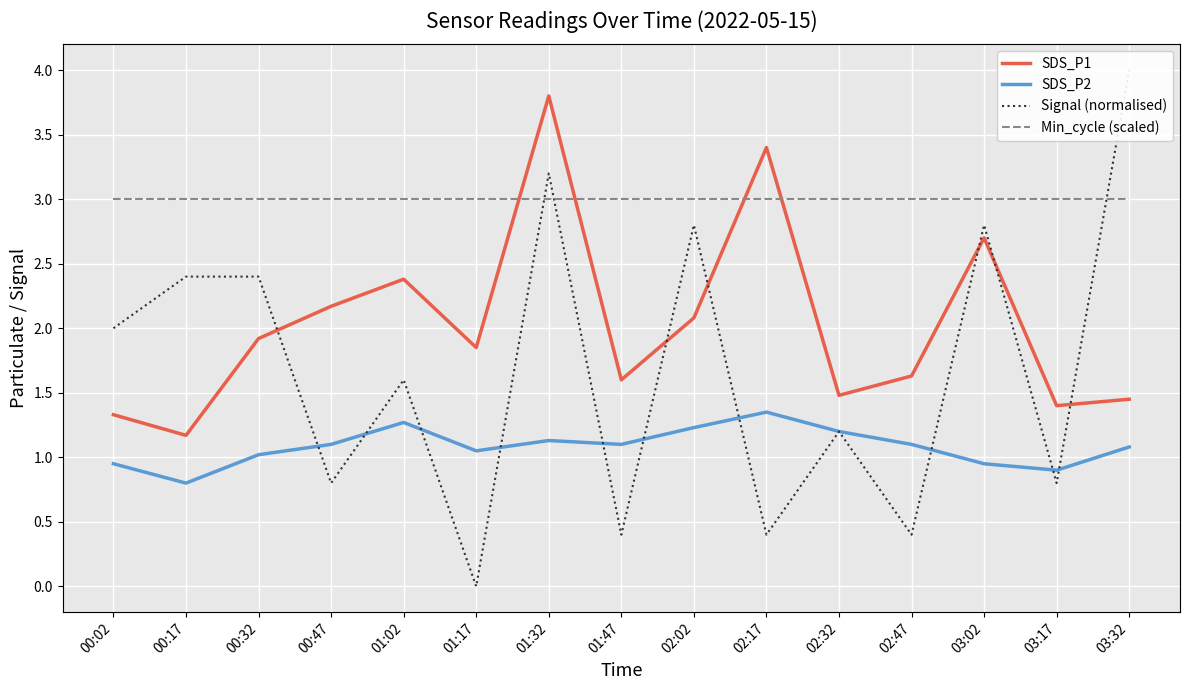

What is the difference between the maximum and second lowest values in the SDS_P1 series?

2.5